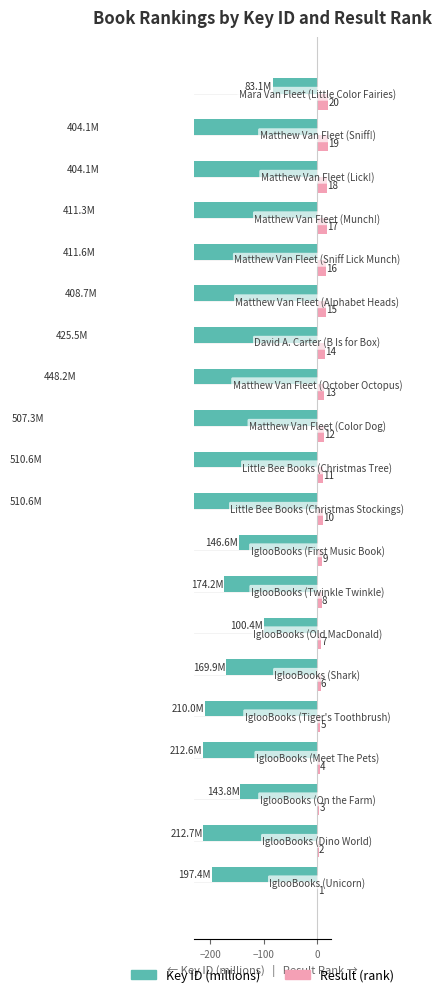

What is the lowest value of the Result (rank) series?

1.0